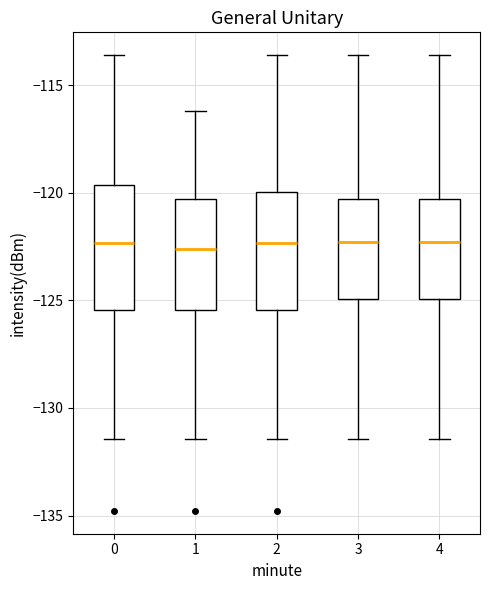

Where does the upper whisker of the box at x = 3 end on the y-axis? The values are not printed on the chart, so give them approximately, as read against the axis.

-113.5